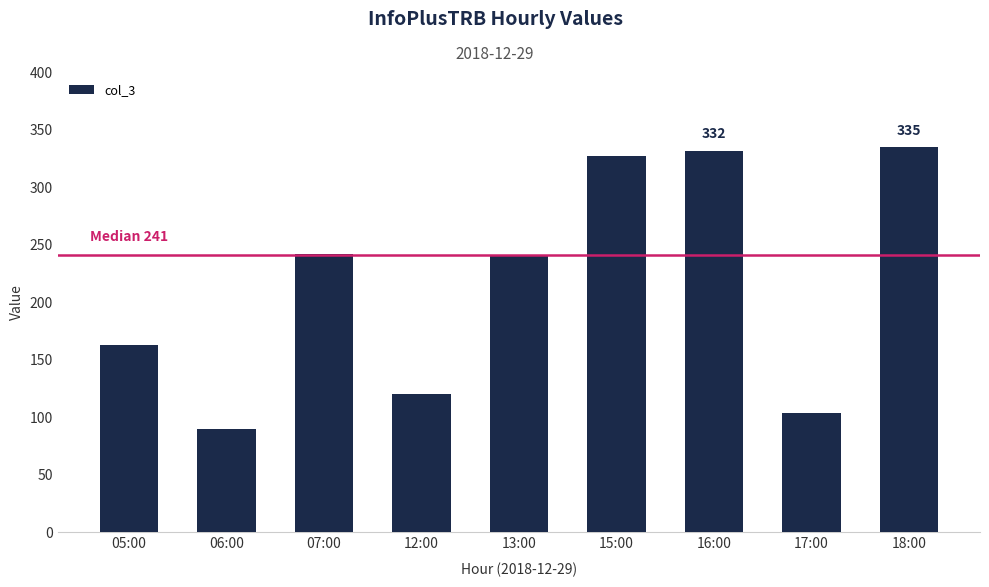

What is the average value?

217